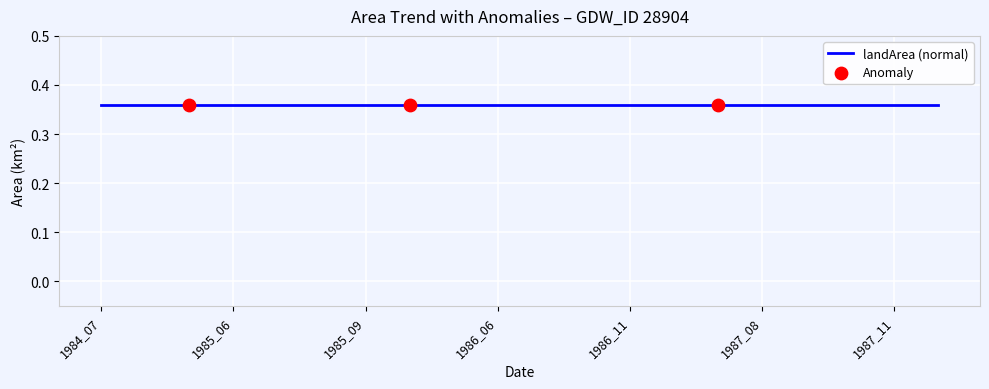

At which category is the sum across all series the highest?

1984_07